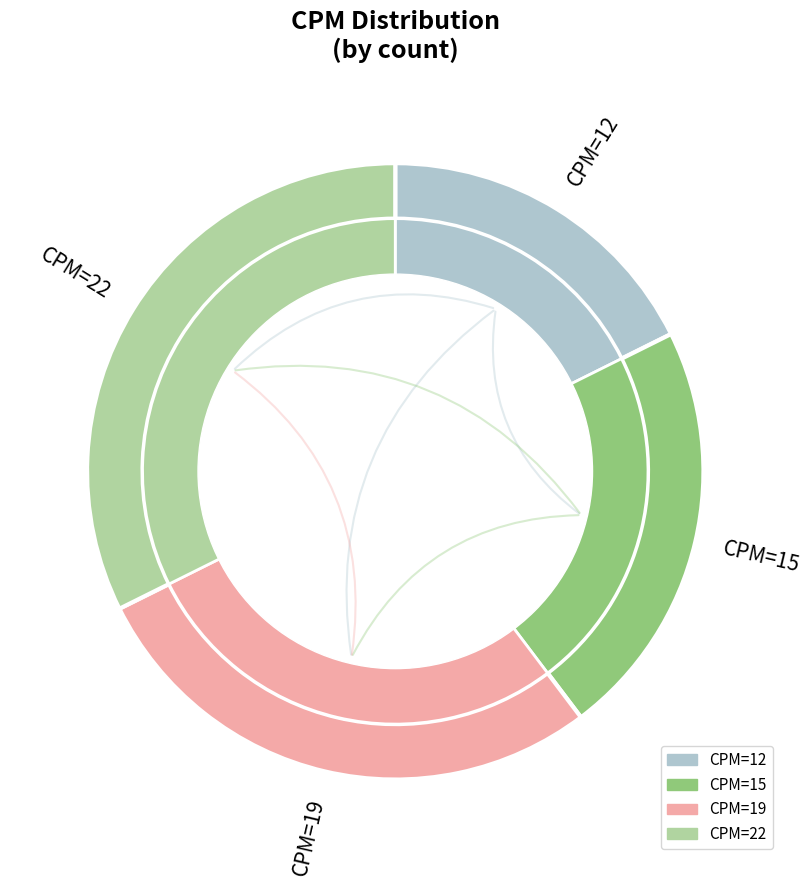

Rank the categories by value from highest to lowest.

22, 19, 15, 12